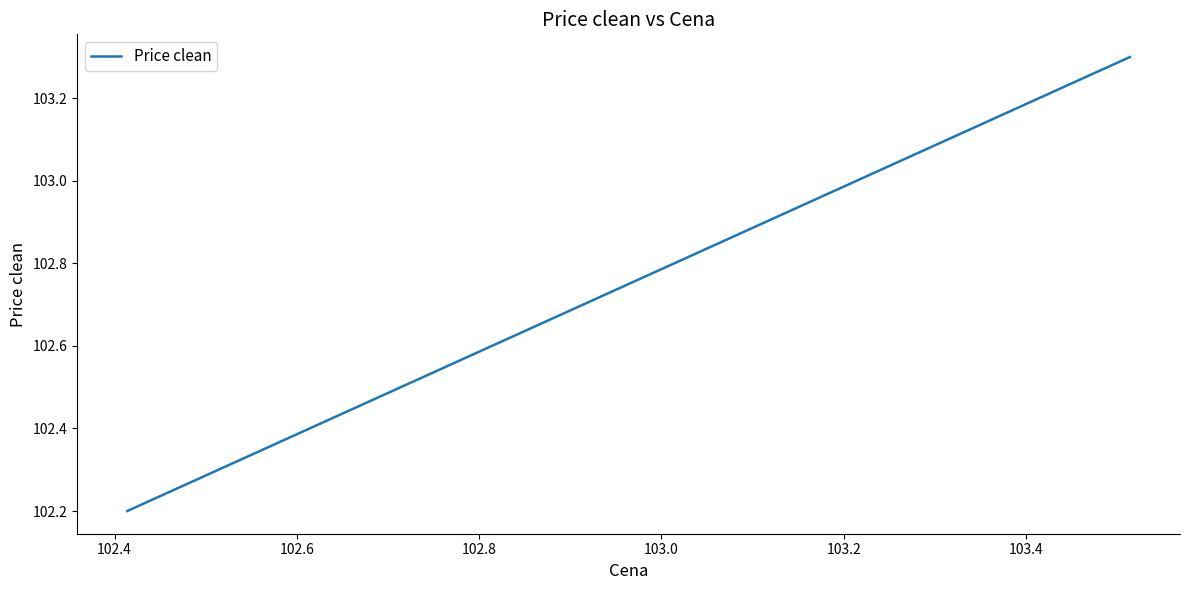

What is the difference between the maximum and minimum values?

1.1